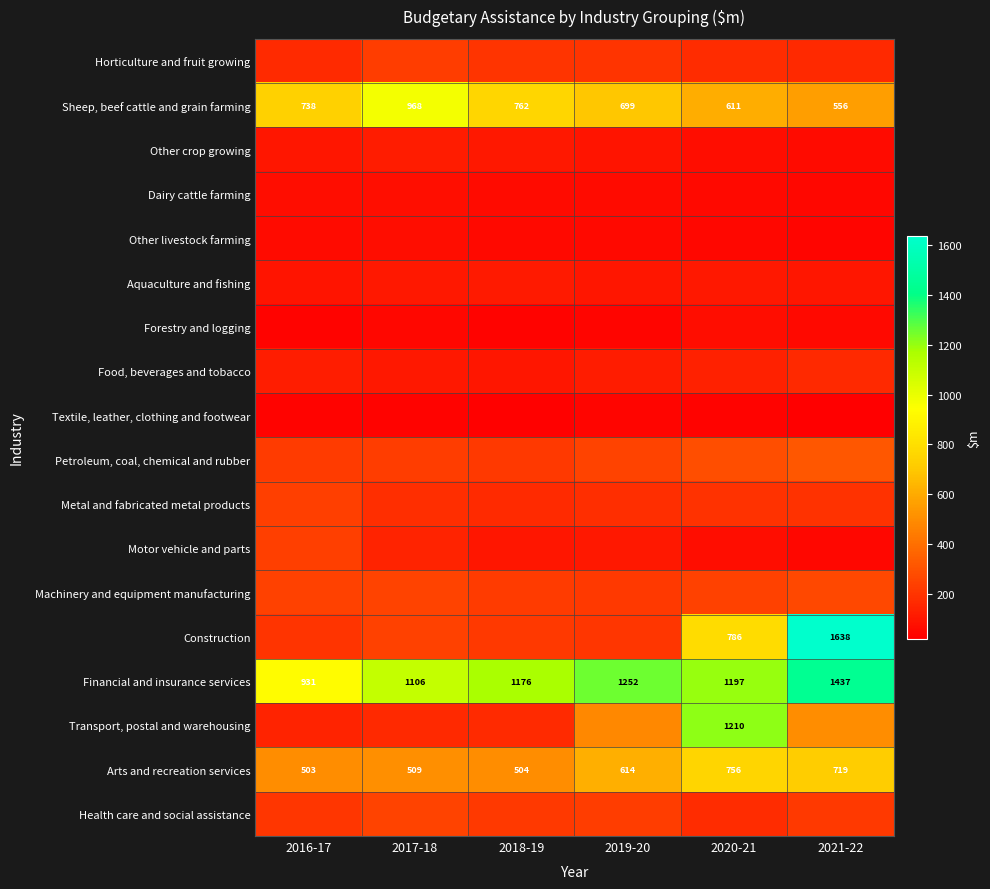

Is the value of Sheep, beef cattle and grain farming at 2020-21 greater than the value of Financial and insurance services at 2020-21?

No